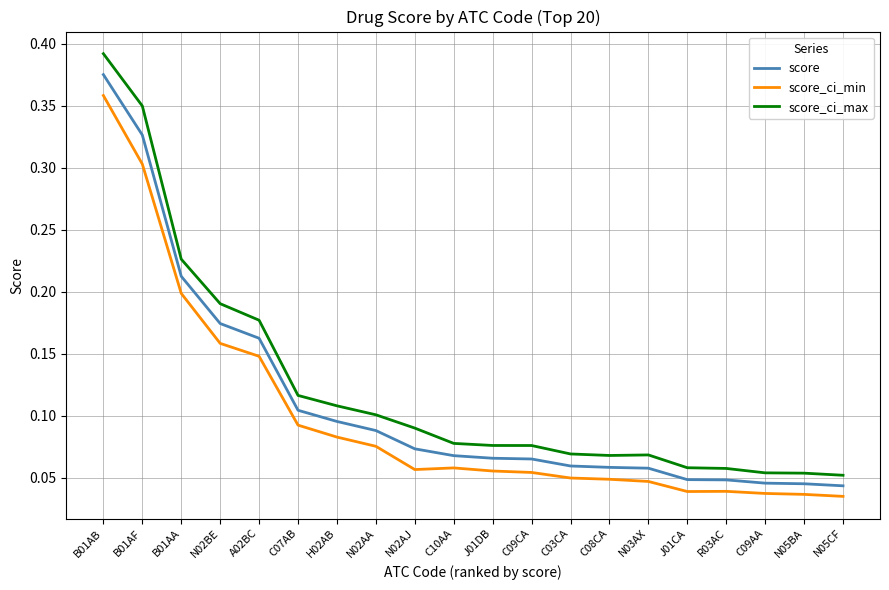

True or false: score and score_ci_min cross at least once.

False